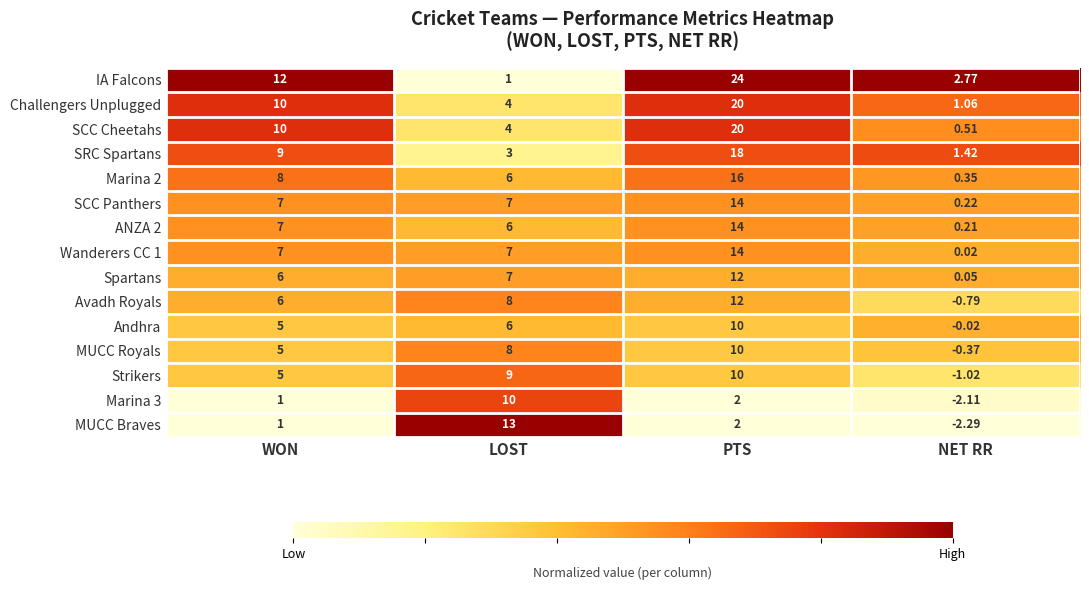

At which category is the sum across all series the highest?

PTS